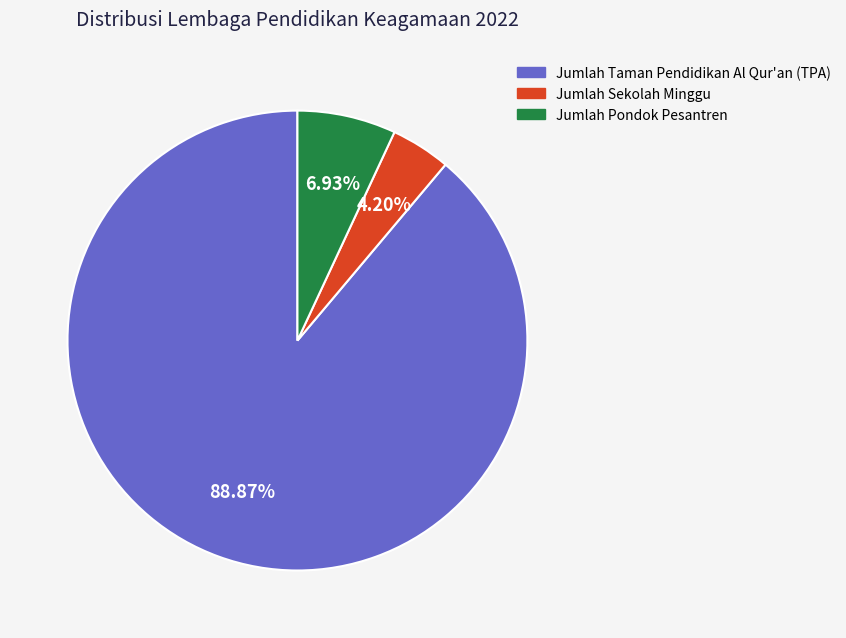

To the nearest percent, what is the difference between the largest and smallest slice percentages?

85%